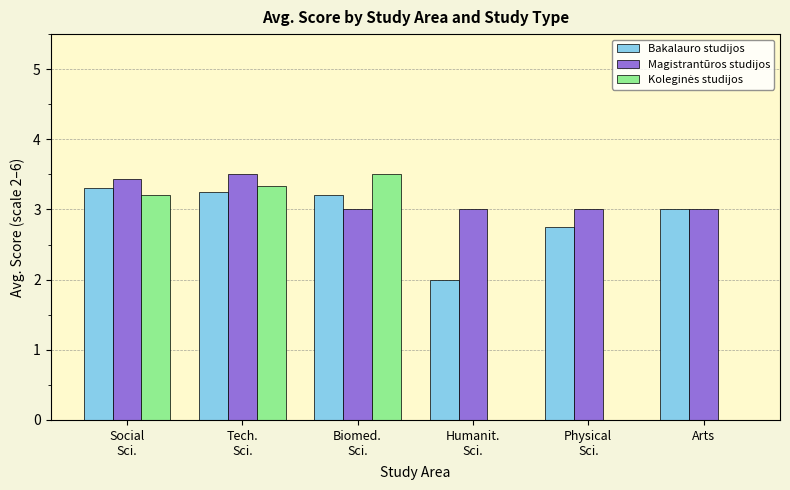

What is the approximate value of Bakalauro studijos at Arts?

3.0